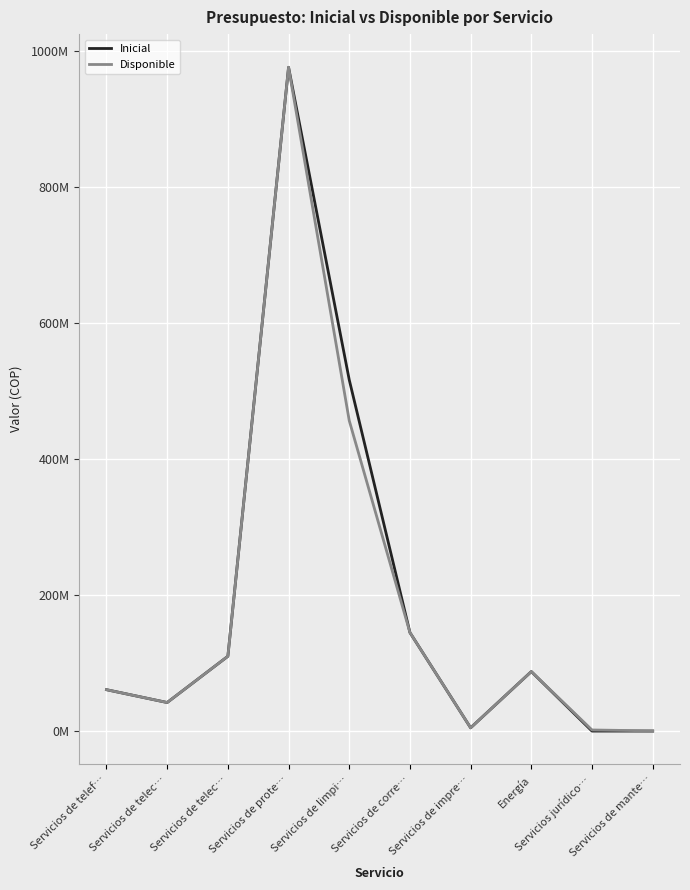

List the series in order of their overall mean, highest first.

Inicial, Disponible